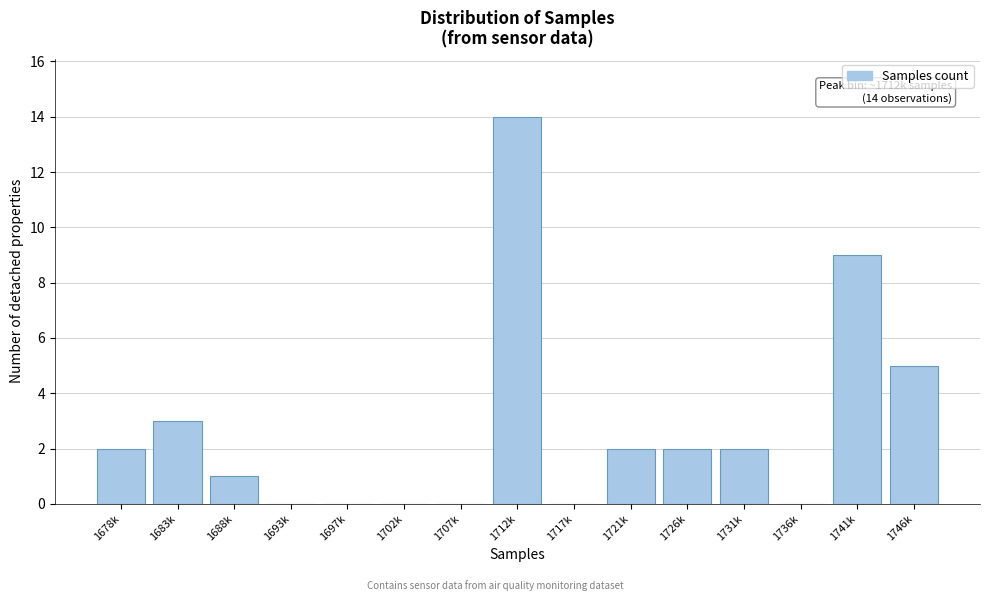

Reading right to left, list all the values displayed in this chart.

1746k=5	1741k=9	1736k=0	1731k=2	1726k=2	1721k=2	1717k=0	1712k=14	1707k=0	1702k=0	1697k=0	1693k=0	1688k=1	1683k=3	1678k=2